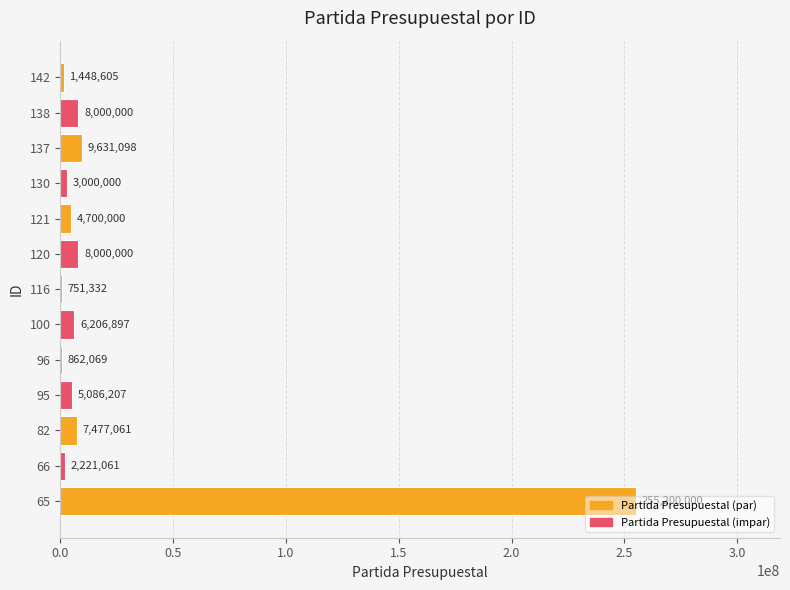

How many categories are shown in the chart?

13